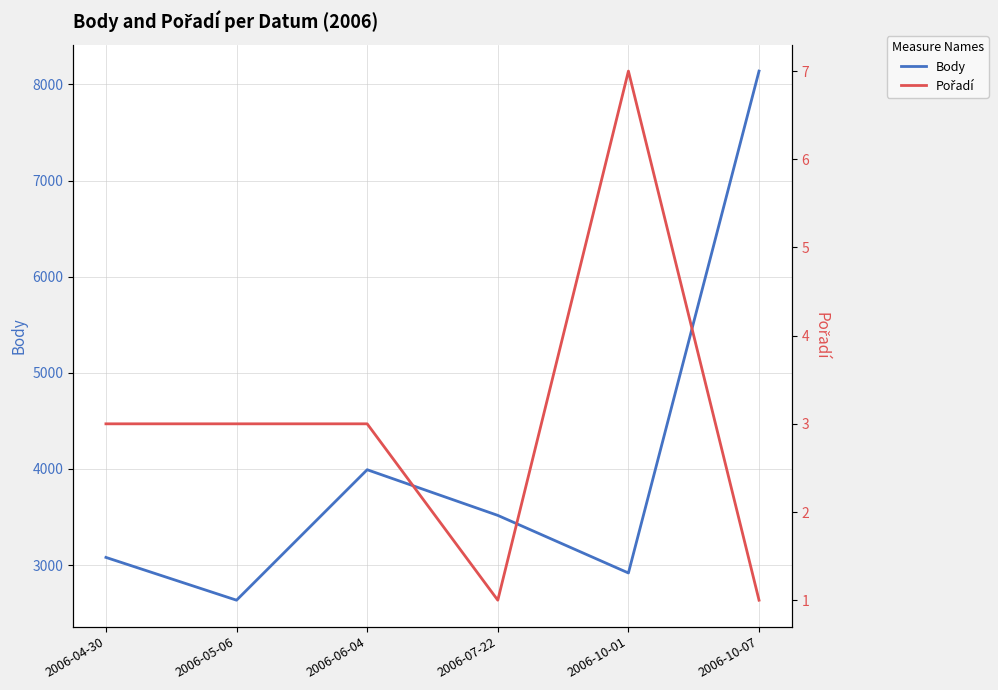

The value of Body at 2006-10-01 is 2918. True or false?

True